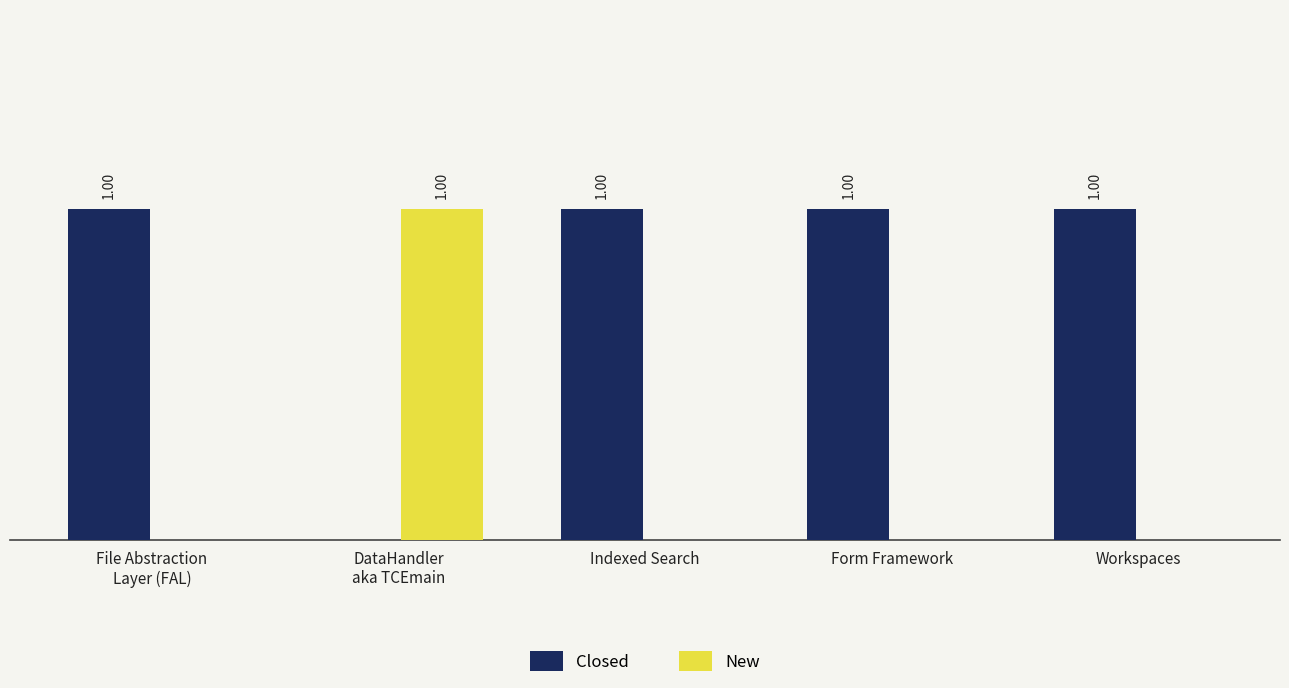

Is the value of Closed at Indexed Search greater than the value of New at Form Framework?

Yes